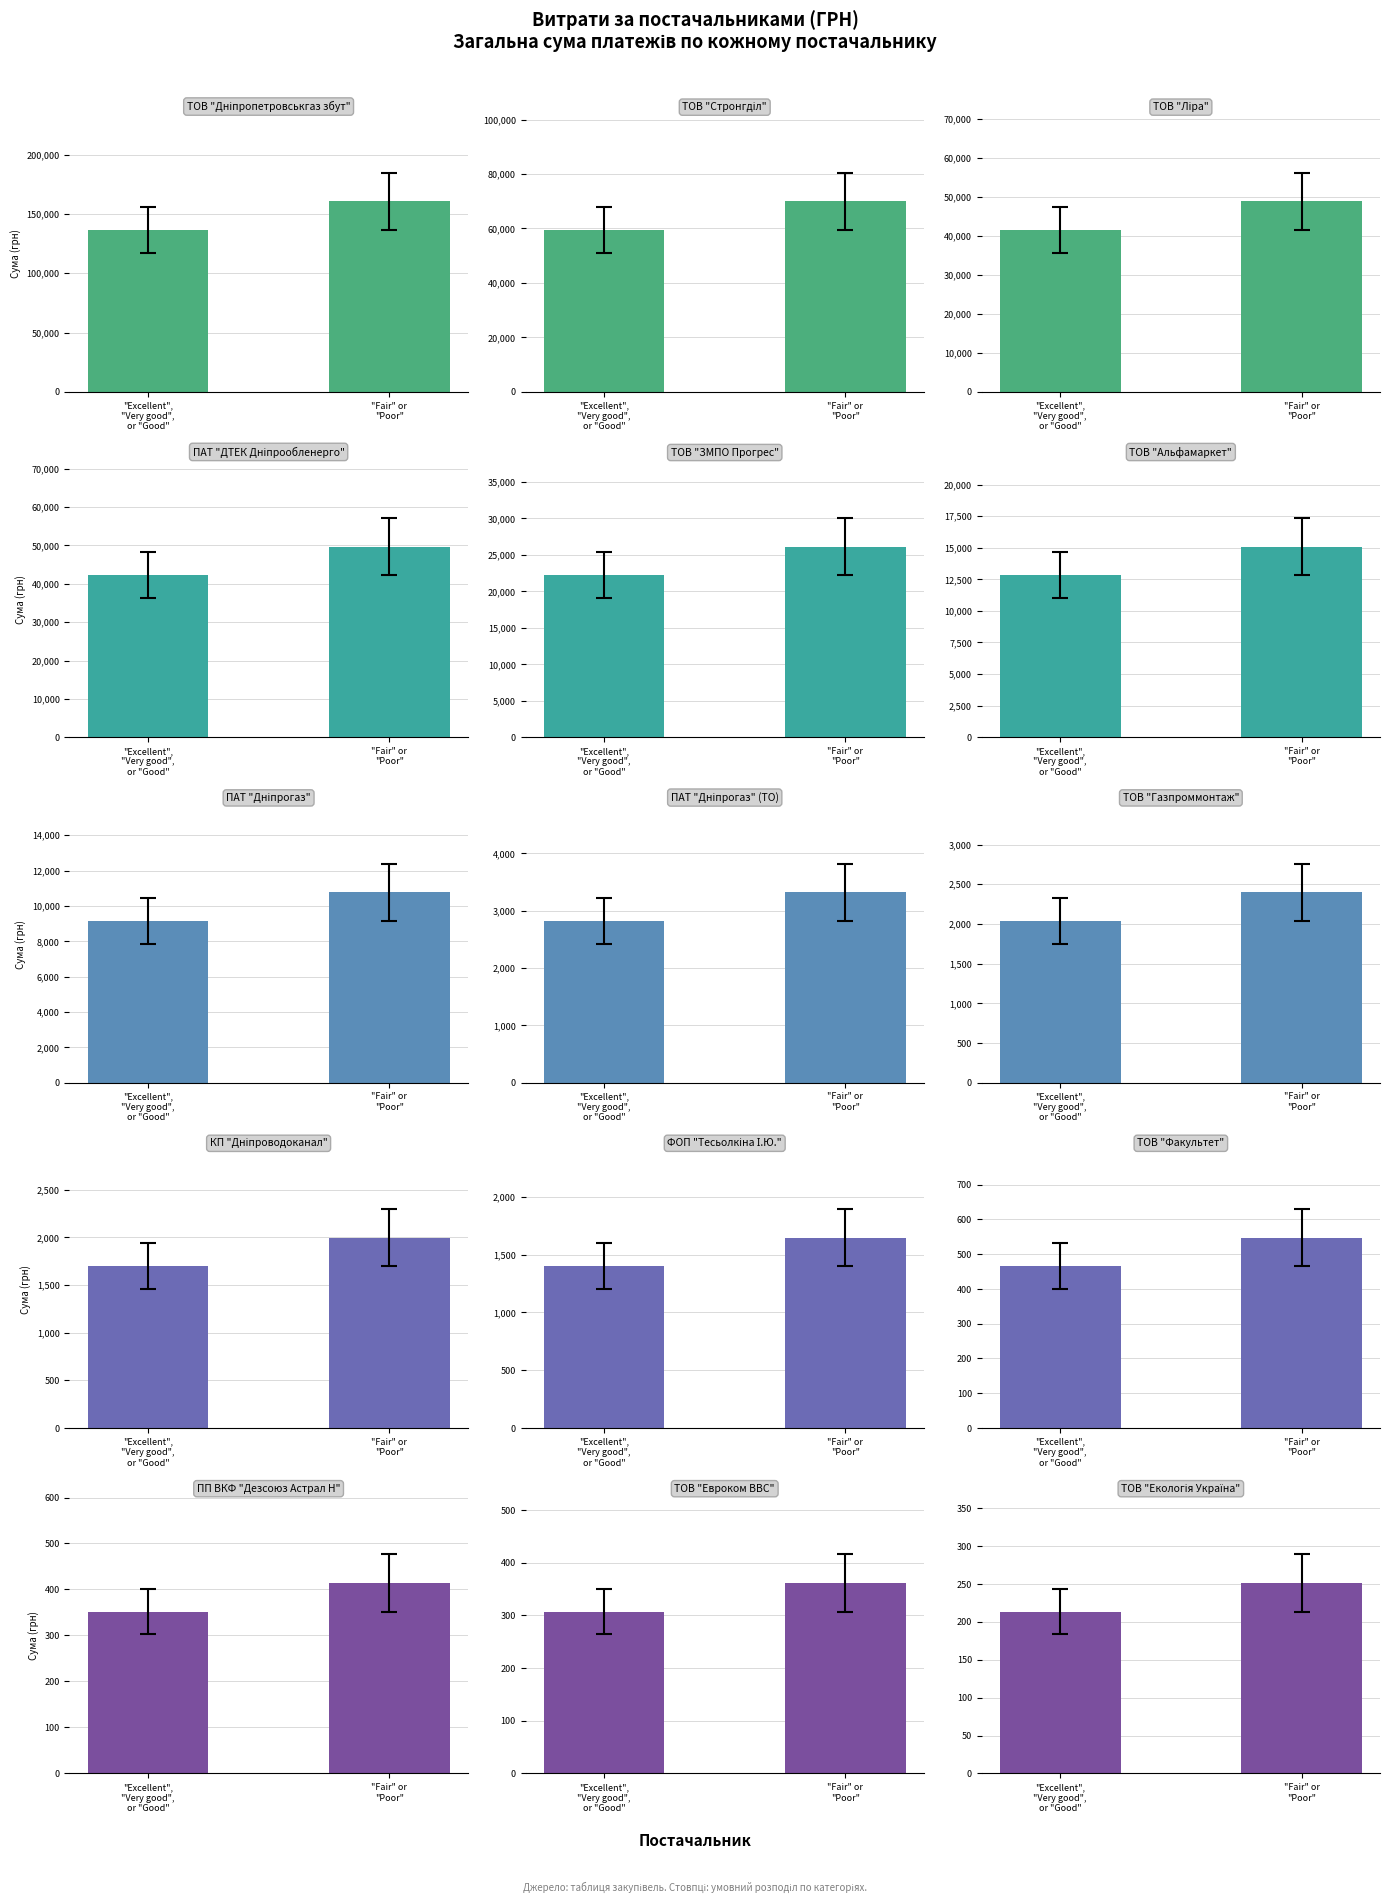

Reading left to right, extract all data points from this chart.

ТОВ "Дніпропетровськгаз збут"=160564.4	ТОВ "Стронгділ"=69962.0	ТОВ "Ліра"=48803.2	ПАТ "ДТЕК Дніпрообленерго"=49650.9	ТОВ "ЗМПО Прогрес"=26120.0	ТОВ "Альфамаркет"=15077.0	ПАТ "Дніпрогаз"=10776.8	ПАТ "Дніпрогаз" (ТО)=3321.8	ТОВ "Газпроммонтаж"=2400.0	КП "Дніпроводоканал"=1997.2	ФОП "Тесьолкіна І.Ю."=1647.0	ТОВ "Факультет"=548.0	ПП ВКФ "Дезсоюз Астрал Н"=414.2	ТОВ "Евроком ВВС"=361.8	ТОВ "Екологія Україна"=251.4